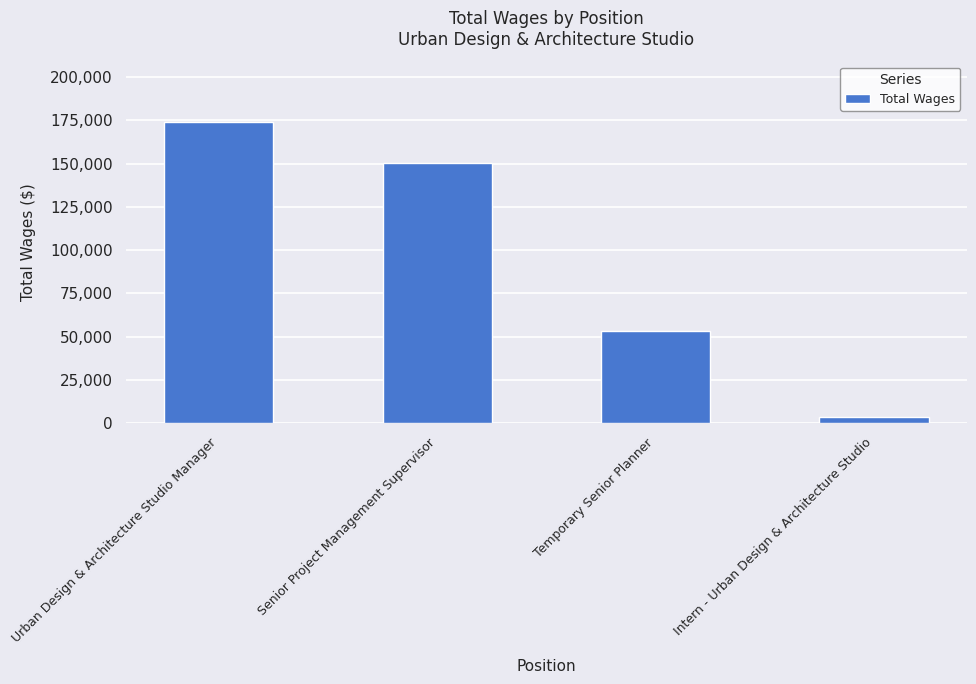

Are the bars grouped side by side (vs. stacked)?

No